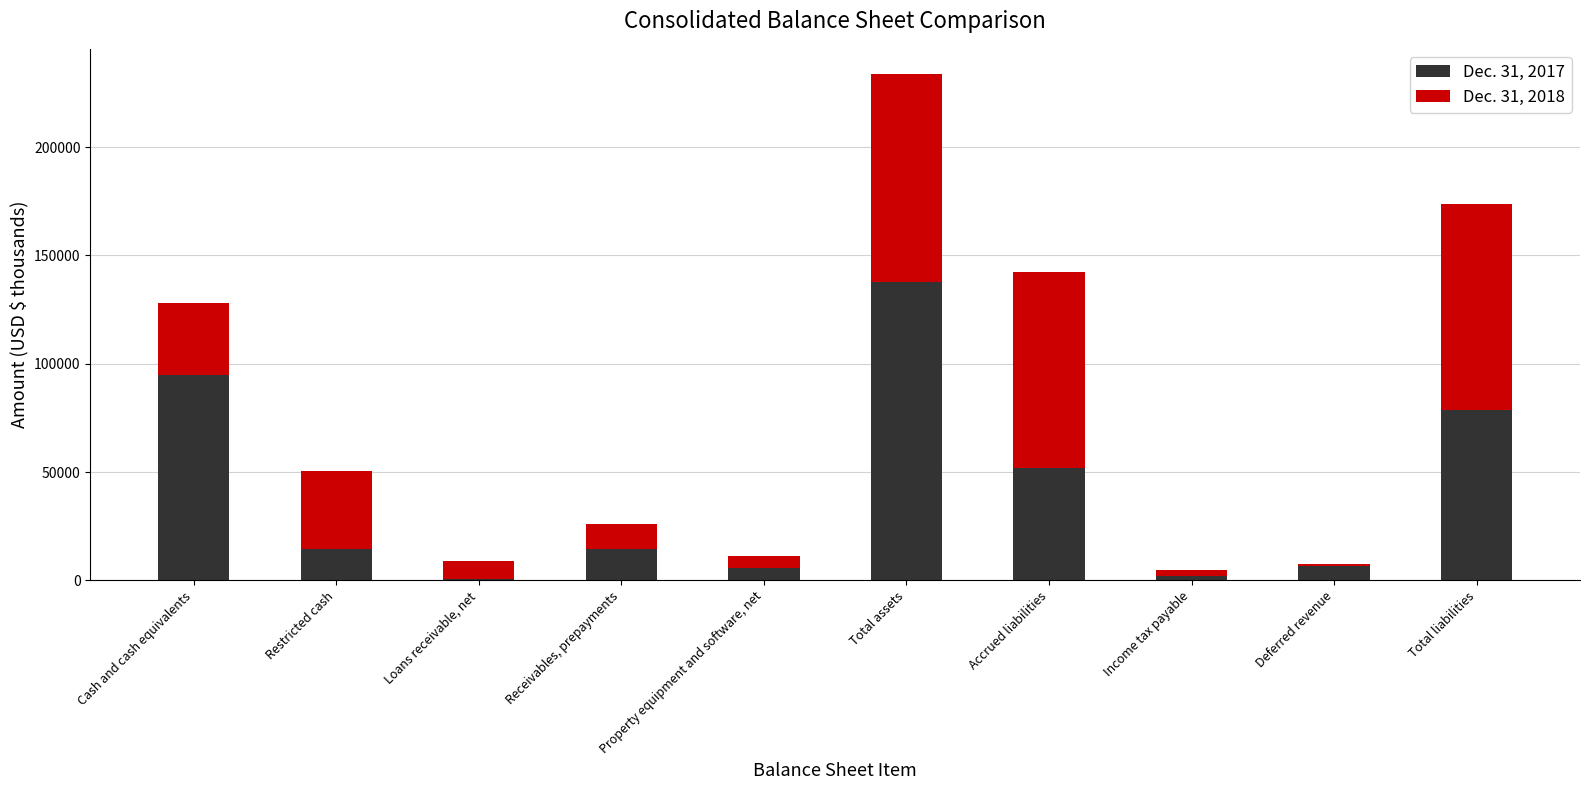

At which label does Dec. 31, 2017 reach its peak?

Total assets